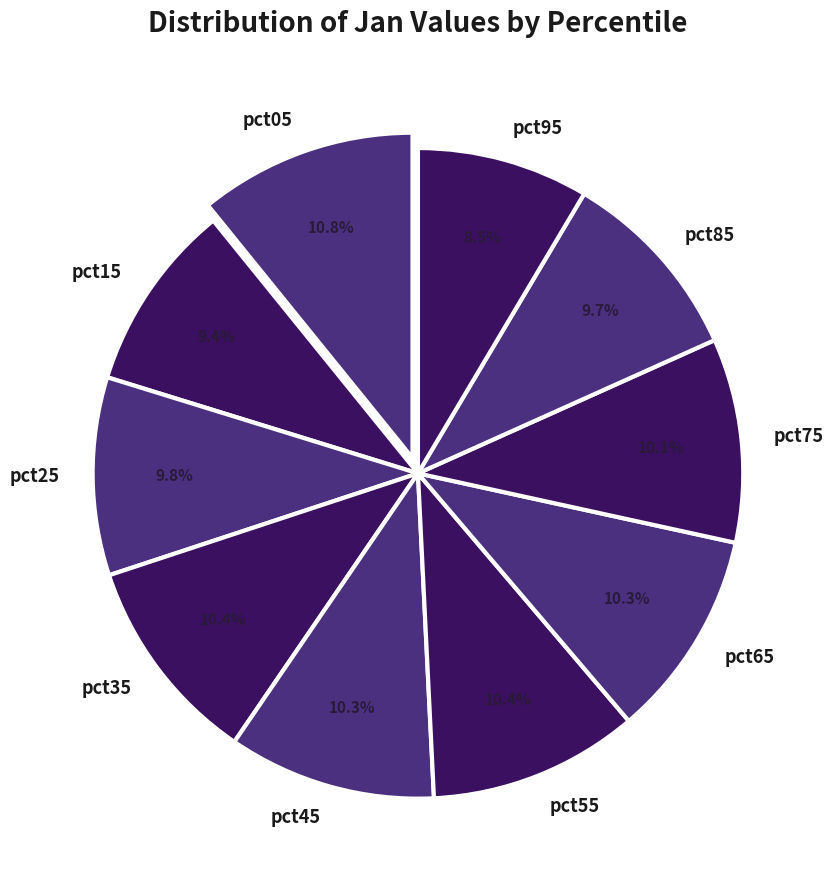

Is it true that pct65 is 1% of the pie?

False